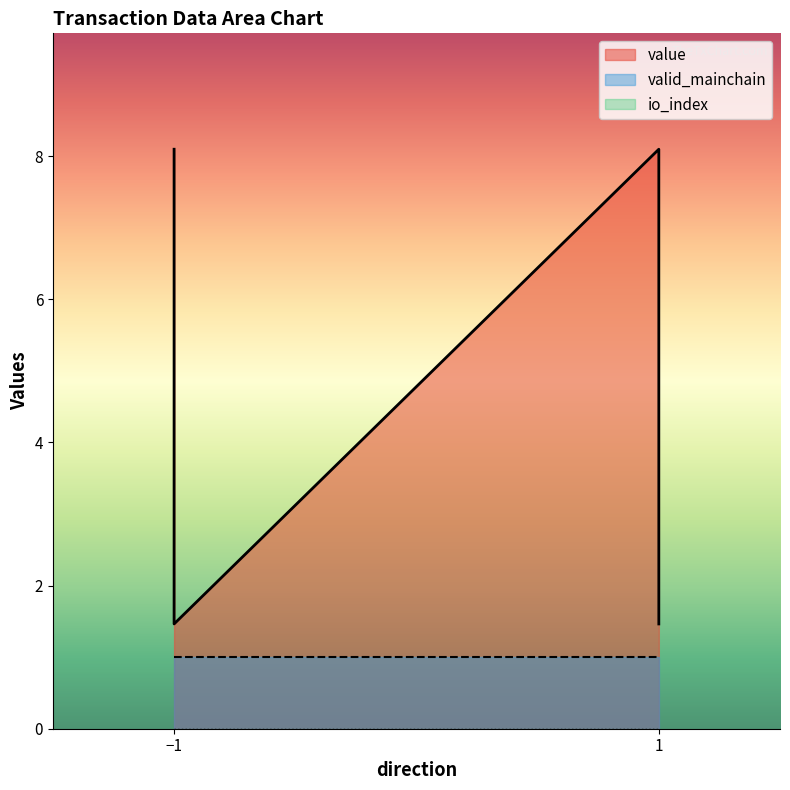

Rank the series at 1 from lowest to highest value.

io_index, valid_mainchain, value